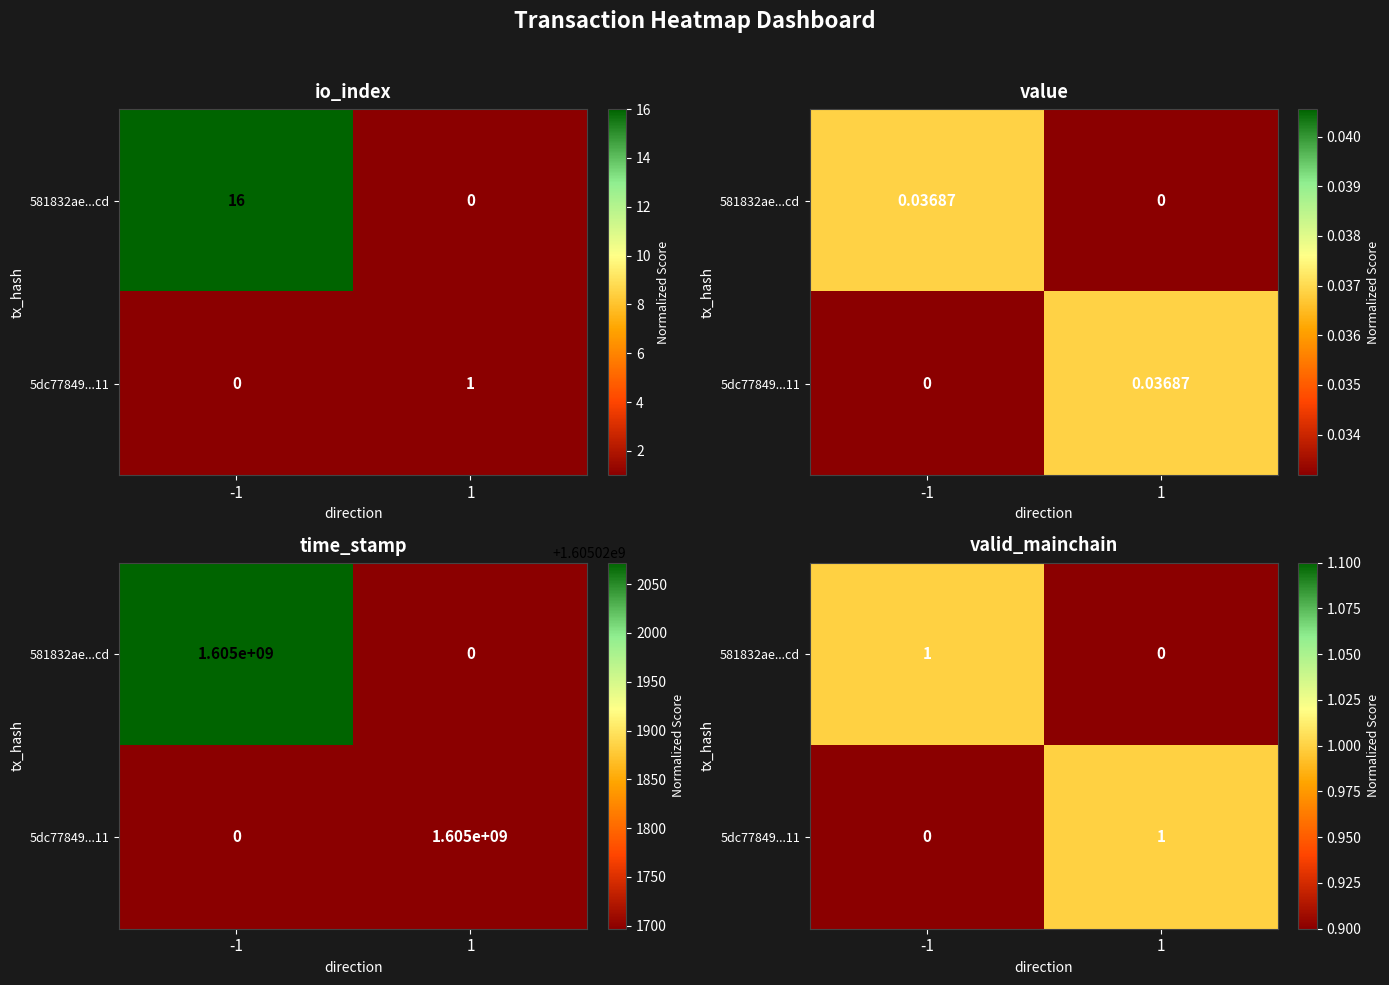

At 1, list the series in order from smallest to largest.

581832ae...cd, 5dc77849...11